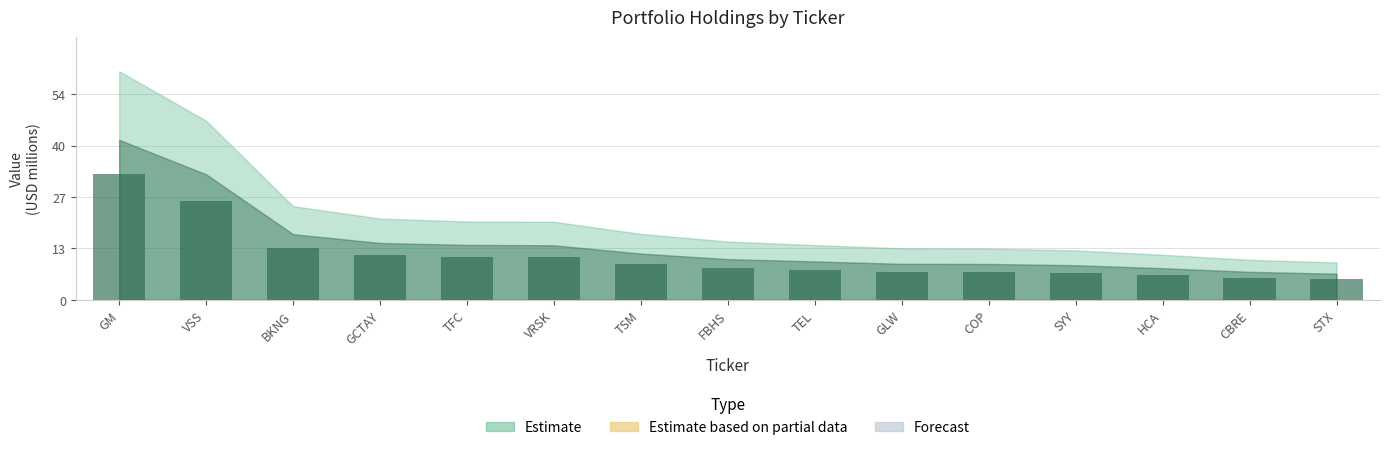

Rank the categories by value from lowest to highest.

STX, CBRE, HCA, SYY, COP, GLW, TEL, FBHS, TSM, VRSK, TFC, GCTAY, BKNG, VSS, GM